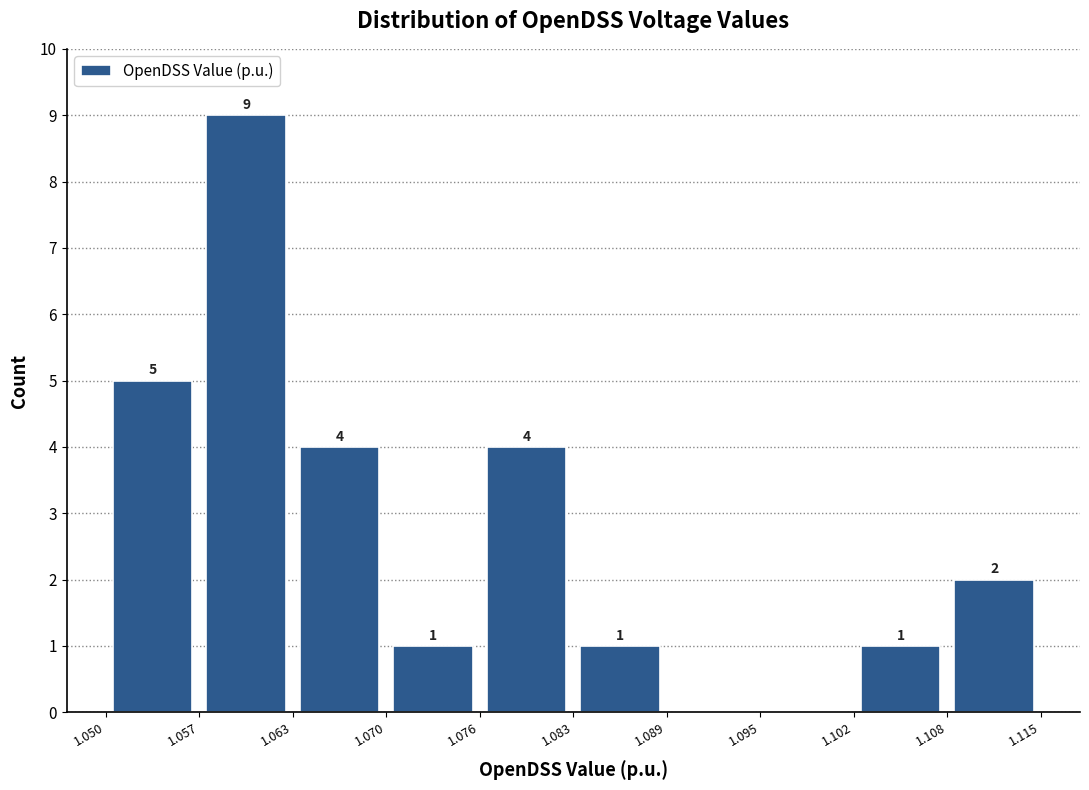

Over which range of the x-axis is the bar tallest?

1.057 to 1.063